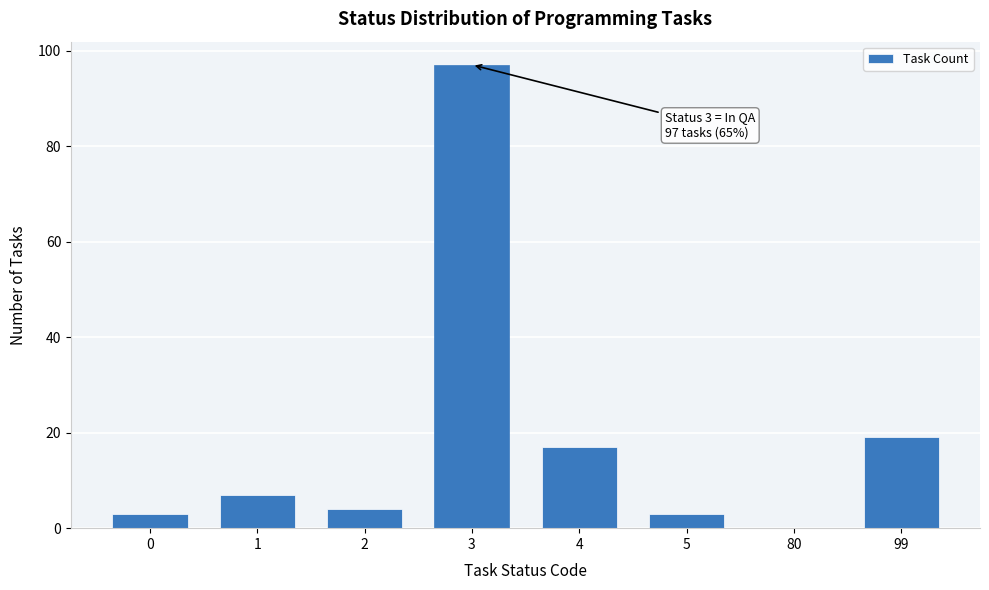

Reading left to right, list all the values displayed in this chart.

0=3	1=7	2=4	3=97	4=17	5=3	80=0	99=19